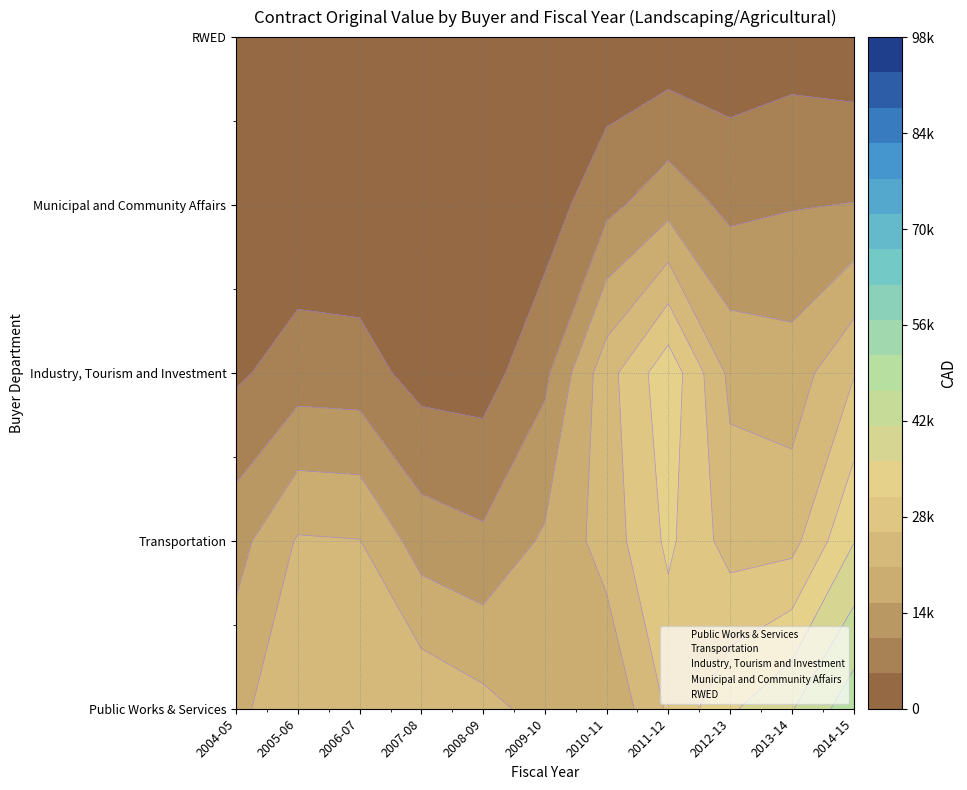

What is the total value across all series at 2007-08?

40450.0